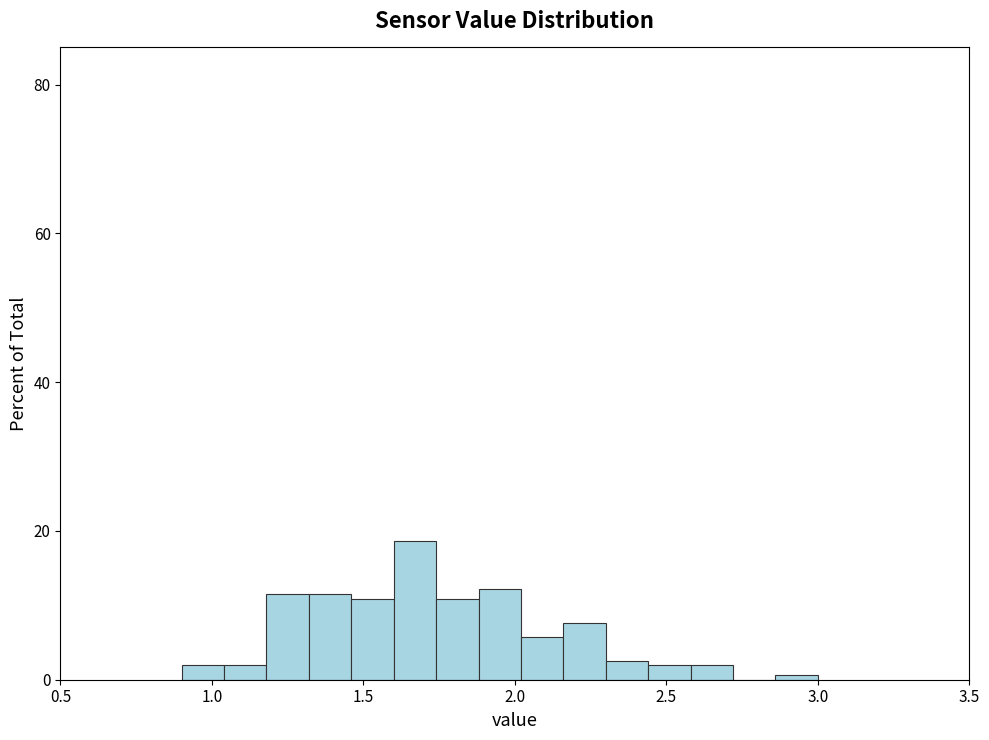

Read against the x-axis, roughly where is the centre of the tallest bar?

1.65